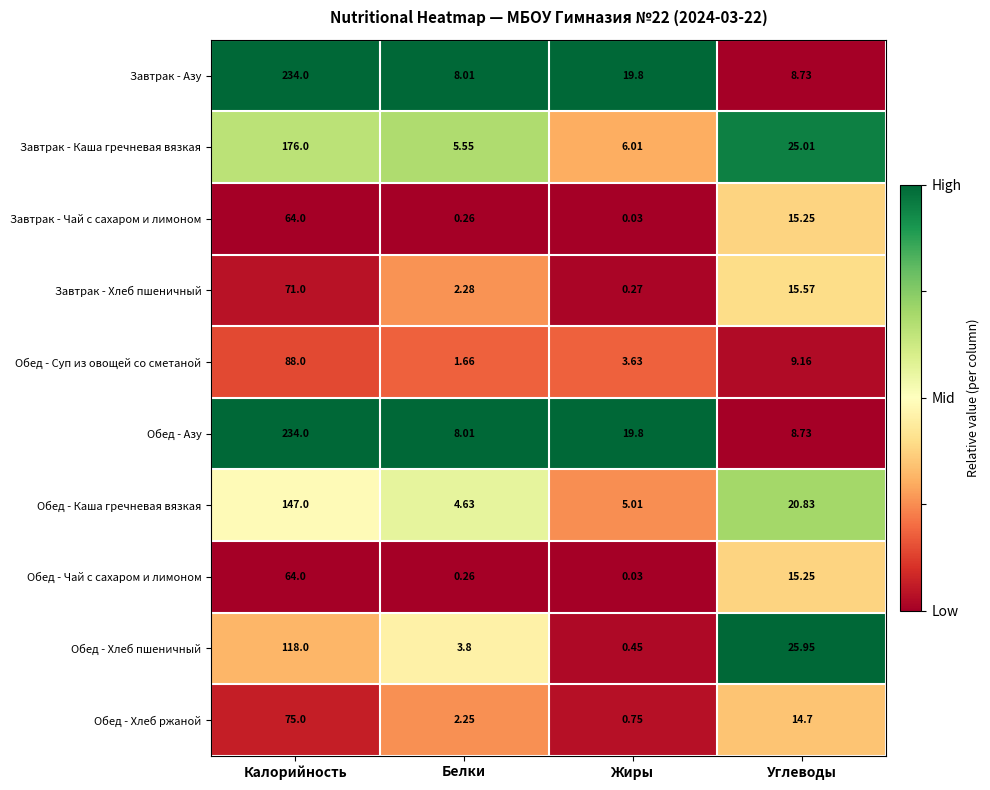

Rank the categories by Обед - Суп из овощей со сметаной value from highest to lowest.

Калорийность, Углеводы, Жиры, Белки